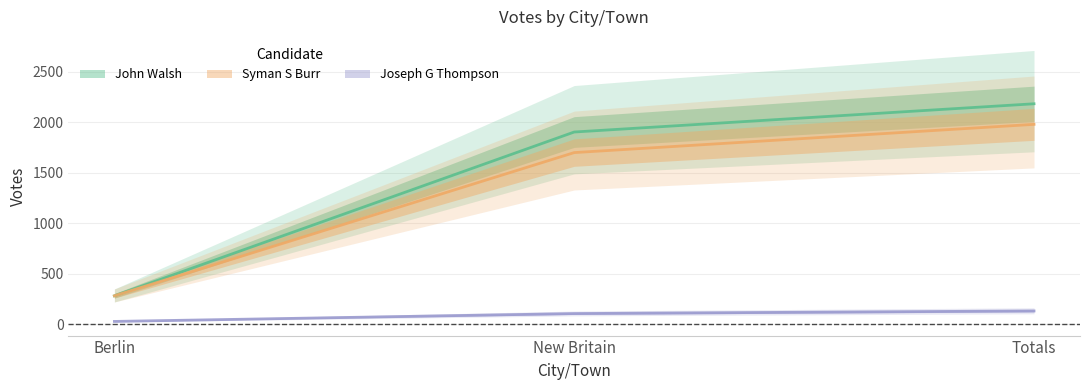

What is the spread (max minus min) of values at New Britain?

1800